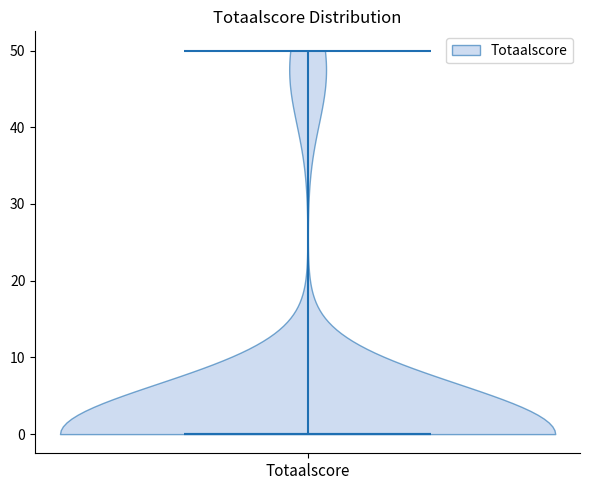

Read this violin plot against the y-axis: where its median line is, and the lowest and highest points the violin reaches. The values are not printed on the chart, so give them approximately, as read against the axis.

median line 0, lowest point 0, highest point 50